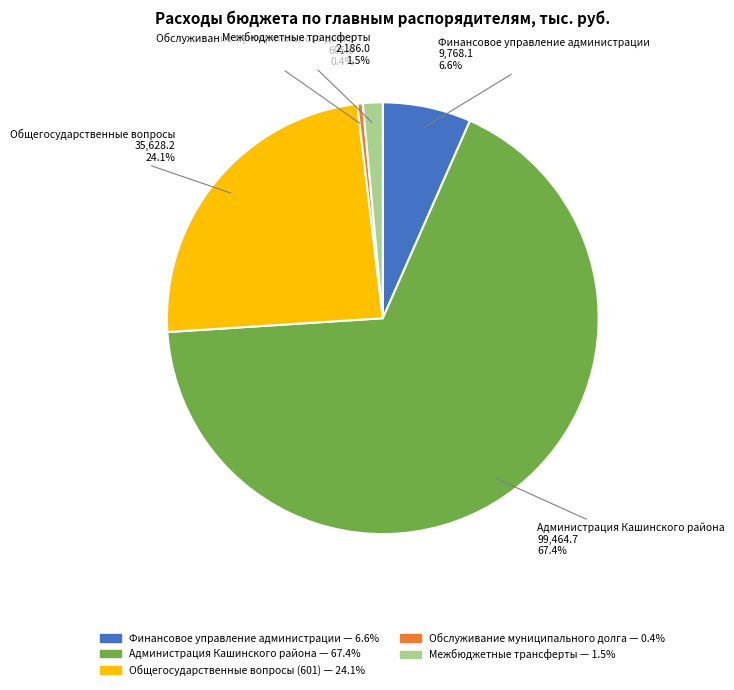

Do Межбюджетные трансферты and Обслуживание муниципального долга together represent more than half of the pie?

No